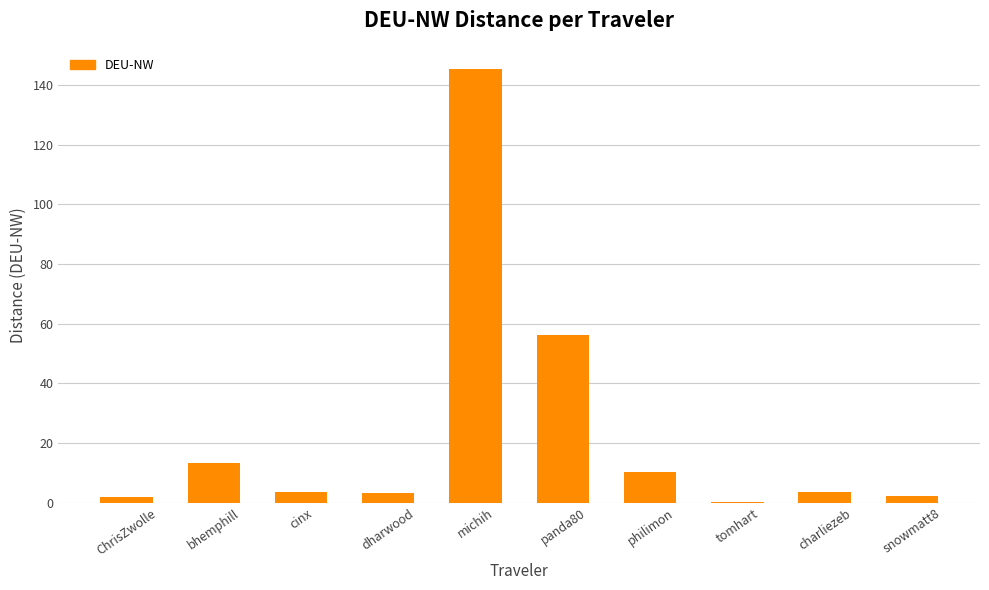

What value does the data have at charliezeb?

3.7